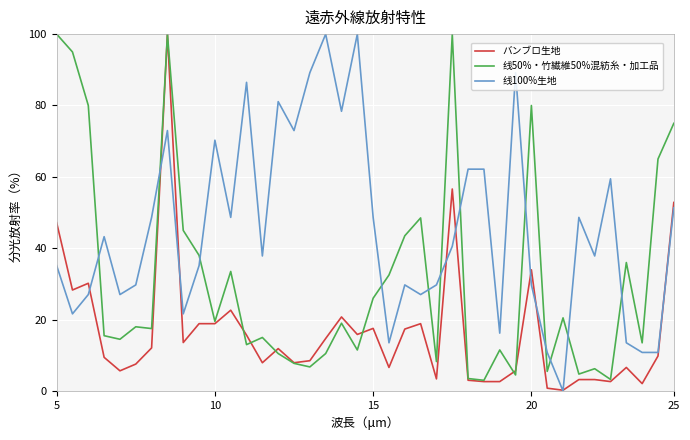

Which series has the largest total across all categories?

线100%生地